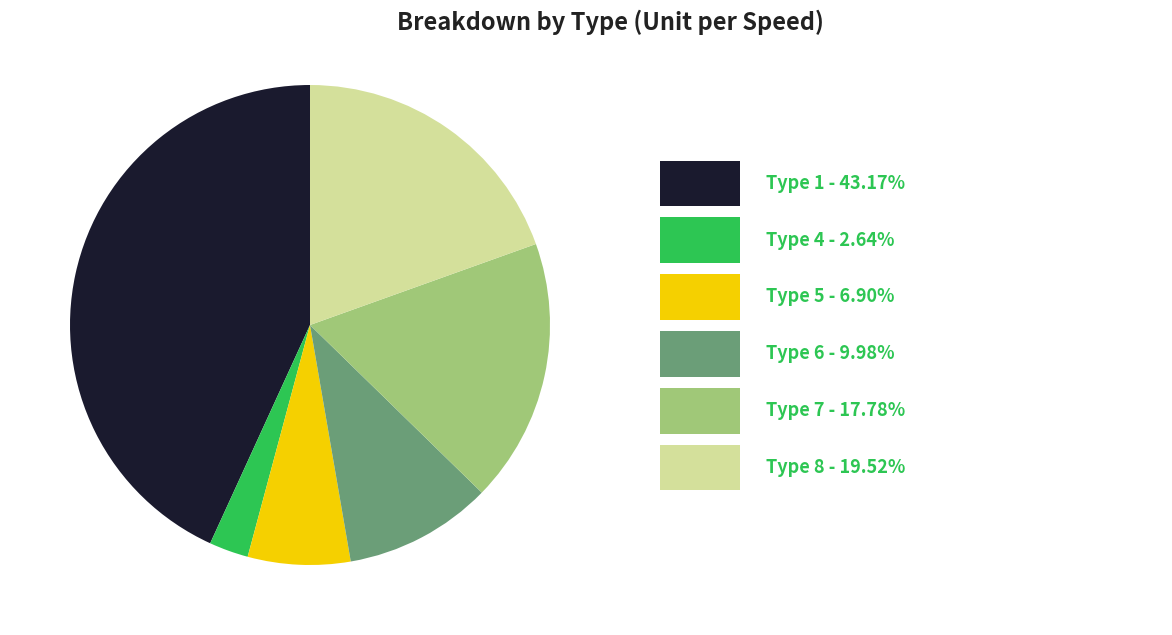

Is there a majority slice in this chart?

No